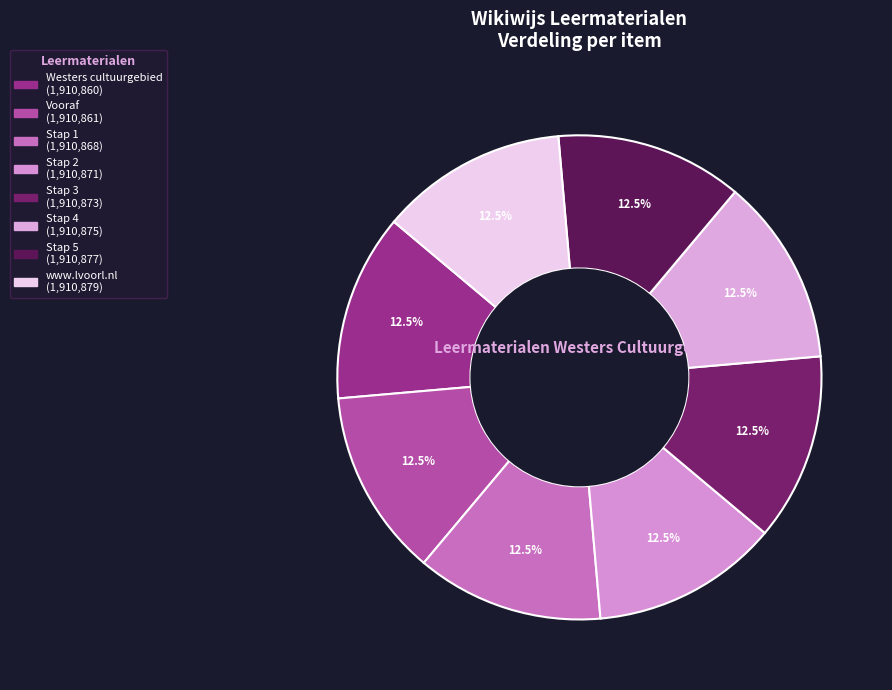

Does Stap 1 account for over 50% of the chart?

No